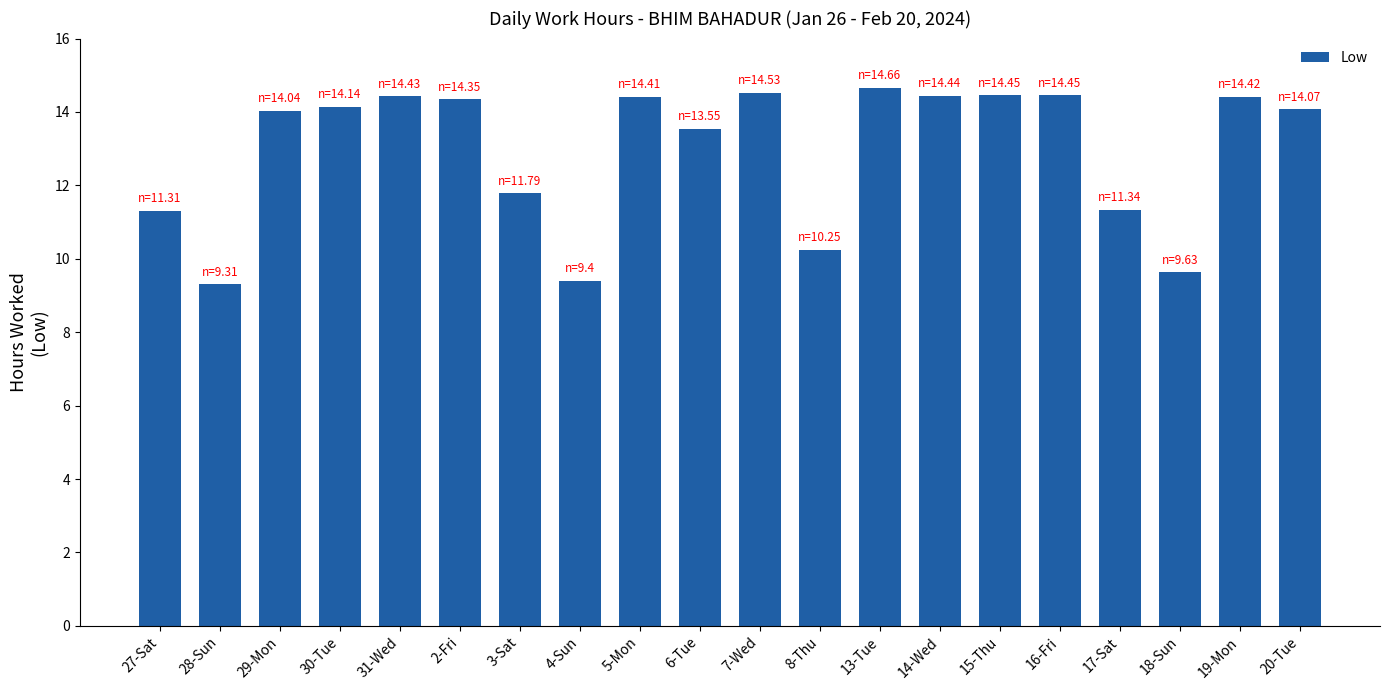

What is the average value?

12.9